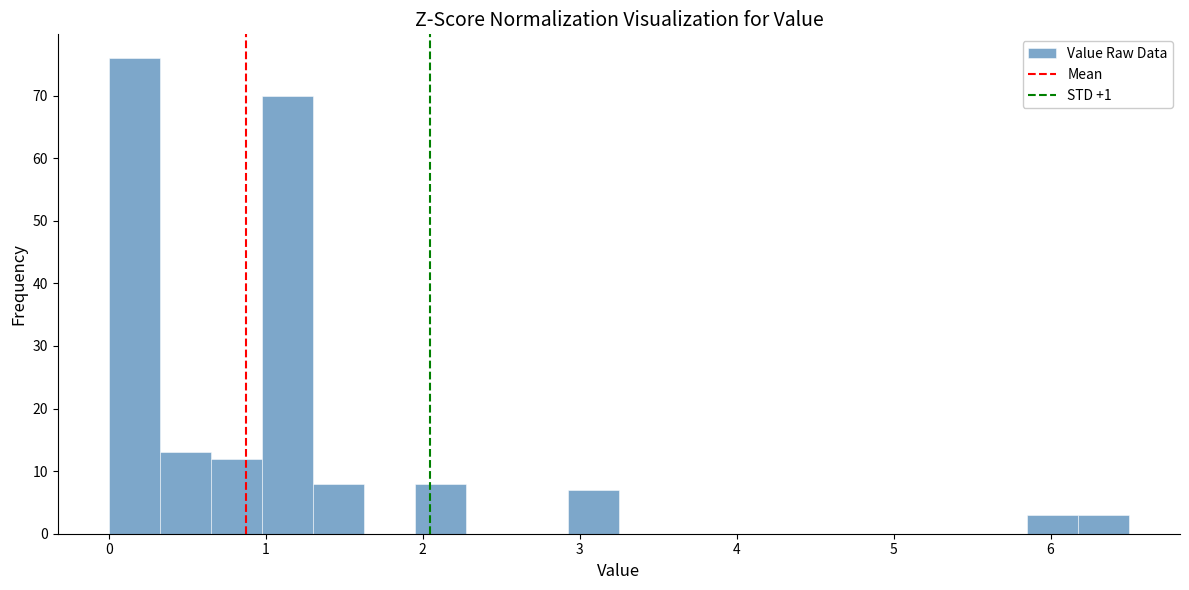

Around what value on the x-axis is the tallest bar? Give the approximate position of its centre, as read against the axis.

0.2